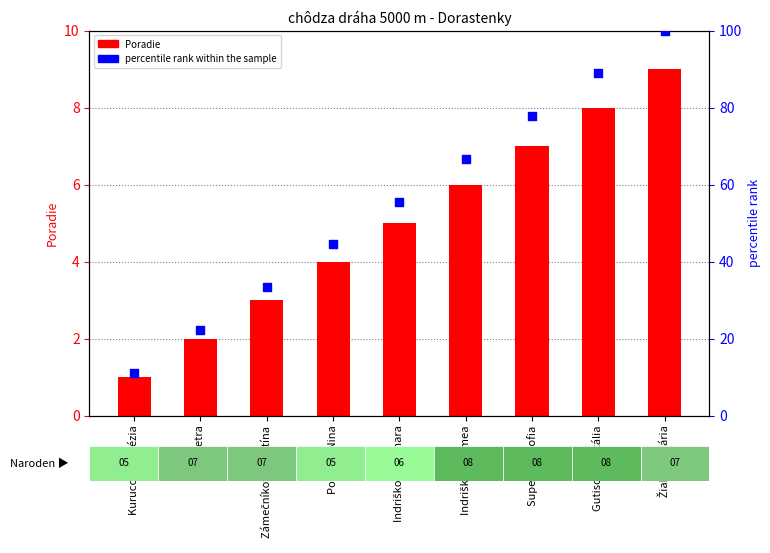

Which series contains the highest Y value?

percentile rank within the sample